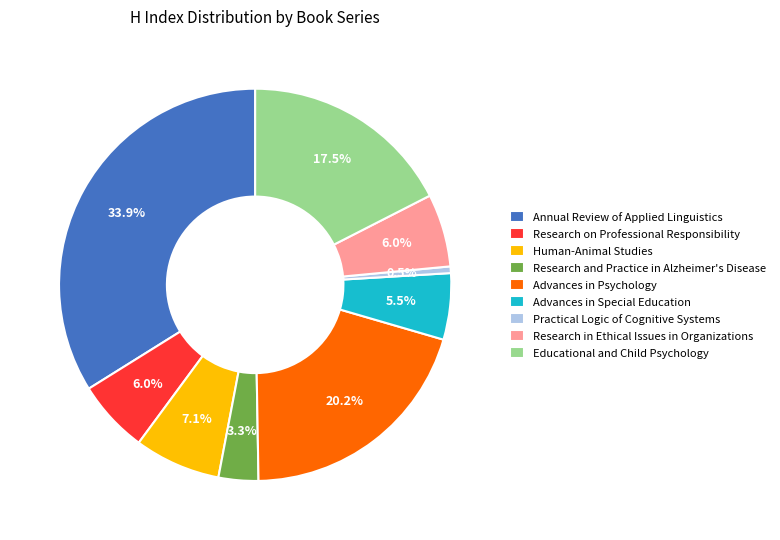

Is it true that Human-Animal Studies is 1% of the pie?

False